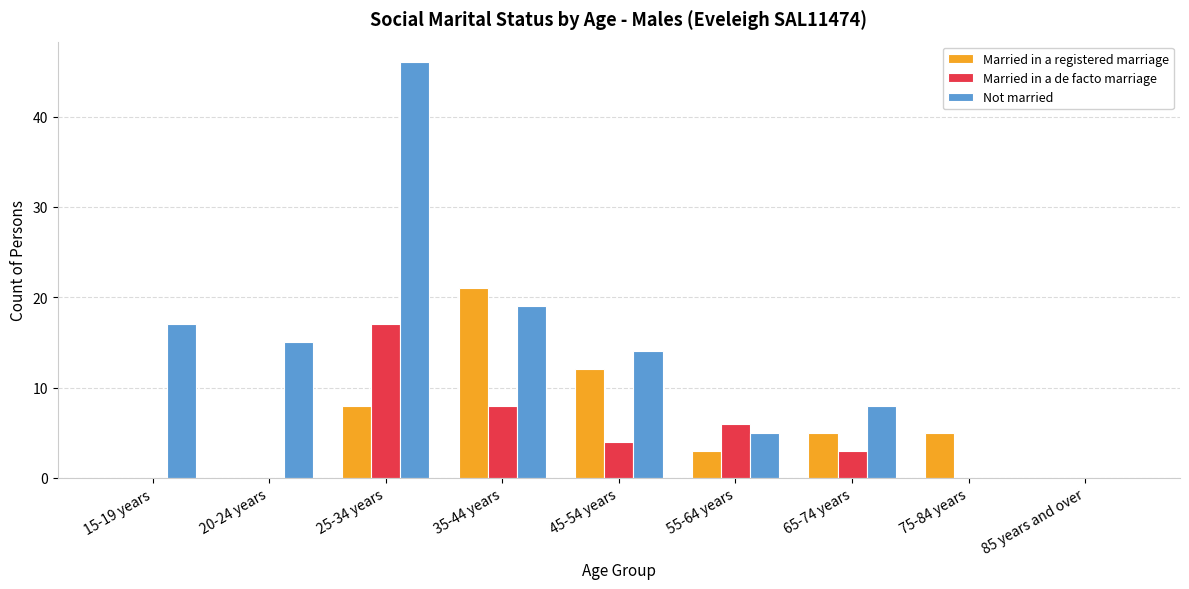

Are the bars horizontal?

No